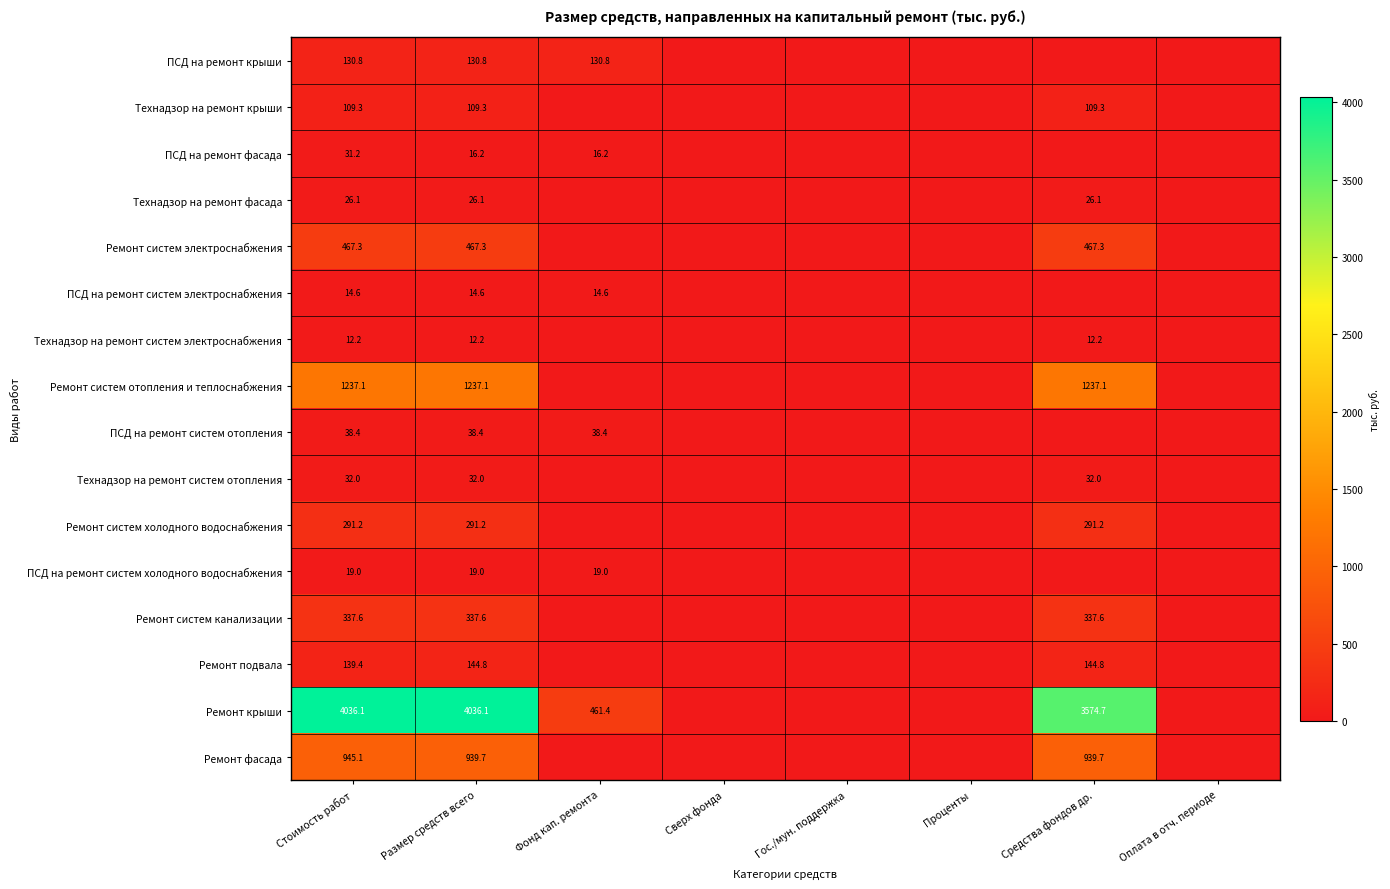

True or false: ПСД на ремонт крыши has a value of 130.8 at Размер средств всего.

True